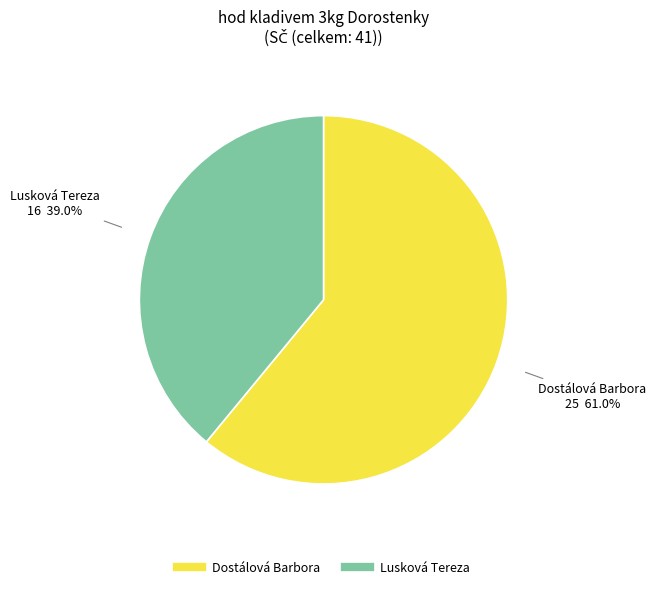

Which category has the biggest portion of the pie?

Dostálová Barbora